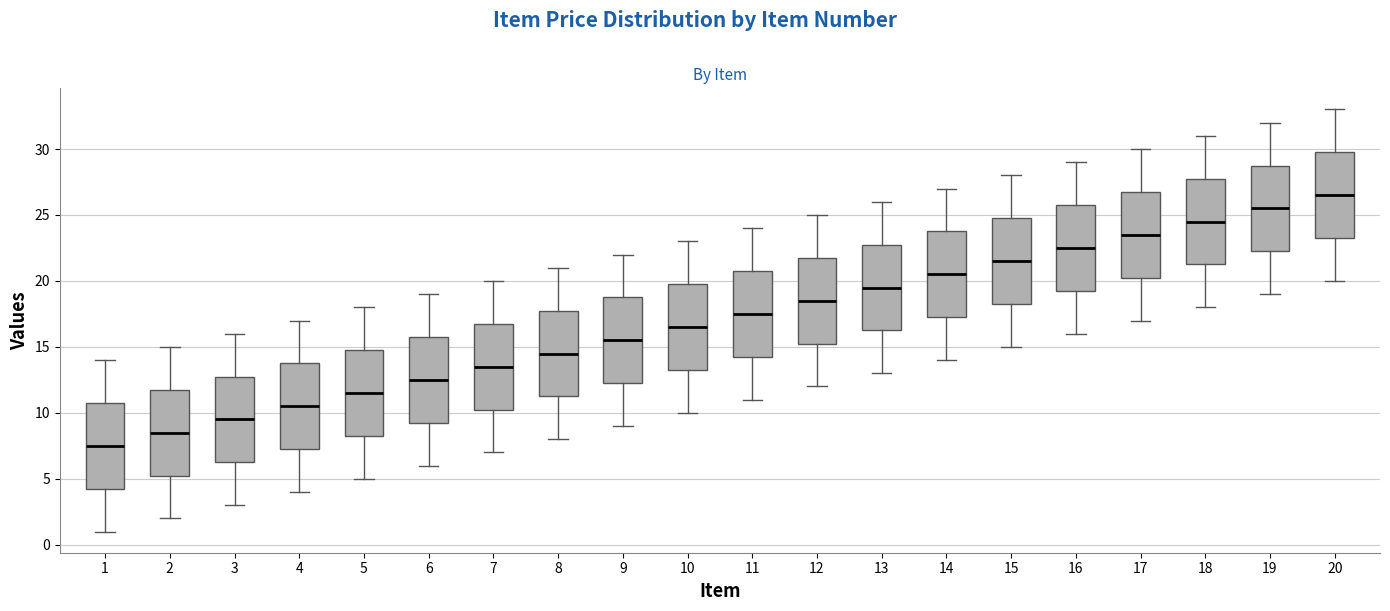

Reading left to right, read every box against the y-axis: the position of its median line, the range the box covers, and the ends of its whiskers. The values are not printed on the chart, so give them approximately, as read against the axis.

1: median 7.5, box 4.5 to 11.0, whiskers 1.0 to 14.0
2: median 8.5, box 5.5 to 12.0, whiskers 2.0 to 15.0
3: median 9.5, box 6.5 to 13.0, whiskers 3.0 to 16.0
4: median 10.5, box 7.5 to 14.0, whiskers 4.0 to 17.0
5: median 11.5, box 8.5 to 15.0, whiskers 5.0 to 18.0
6: median 12.5, box 9.5 to 16.0, whiskers 6.0 to 19.0
7: median 13.5, box 10.5 to 17.0, whiskers 7.0 to 20.0
8: median 14.5, box 11.5 to 18.0, whiskers 8.0 to 21.0
9: median 15.5, box 12.5 to 19.0, whiskers 9.0 to 22.0
10: median 16.5, box 13.5 to 20.0, whiskers 10.0 to 23.0
11: median 17.5, box 14.5 to 21.0, whiskers 11.0 to 24.0
12: median 18.5, box 15.5 to 22.0, whiskers 12.0 to 25.0
13: median 19.5, box 16.5 to 23.0, whiskers 13.0 to 26.0
14: median 20.5, box 17.5 to 24.0, whiskers 14.0 to 27.0
15: median 21.5, box 18.5 to 25.0, whiskers 15.0 to 28.0
16: median 22.5, box 19.5 to 26.0, whiskers 16.0 to 29.0
17: median 23.5, box 20.5 to 27.0, whiskers 17.0 to 30.0
18: median 24.5, box 21.5 to 28.0, whiskers 18.0 to 31.0
19: median 25.5, box 22.5 to 29.0, whiskers 19.0 to 32.0
20: median 26.5, box 23.5 to 30.0, whiskers 20.0 to 33.0